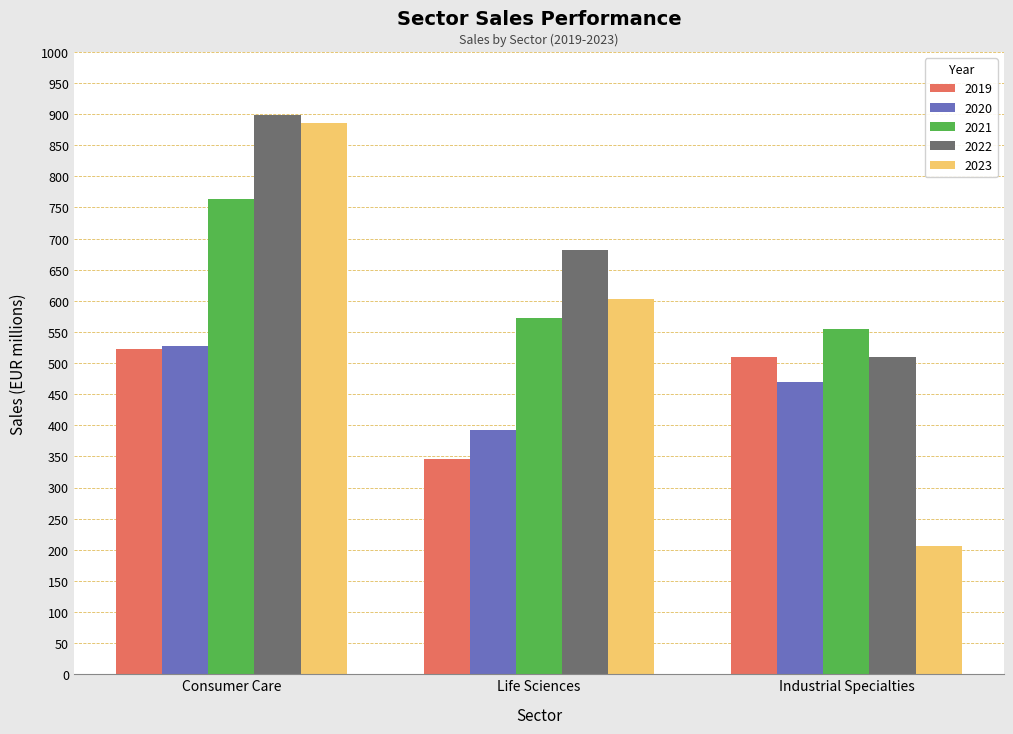

How many values in the 2021 series exceed 572?

2